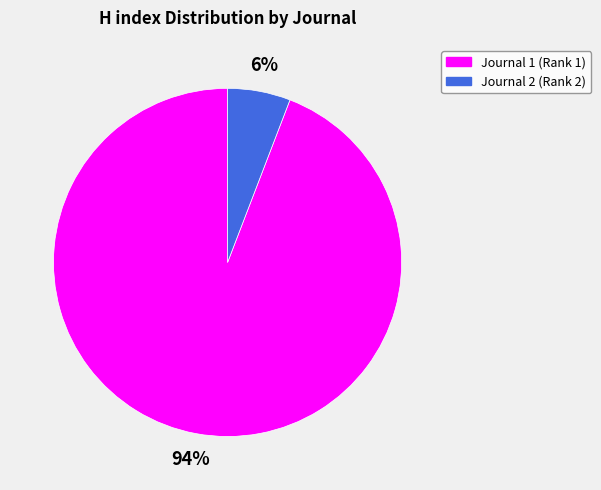

Is there a majority slice in this chart?

Yes